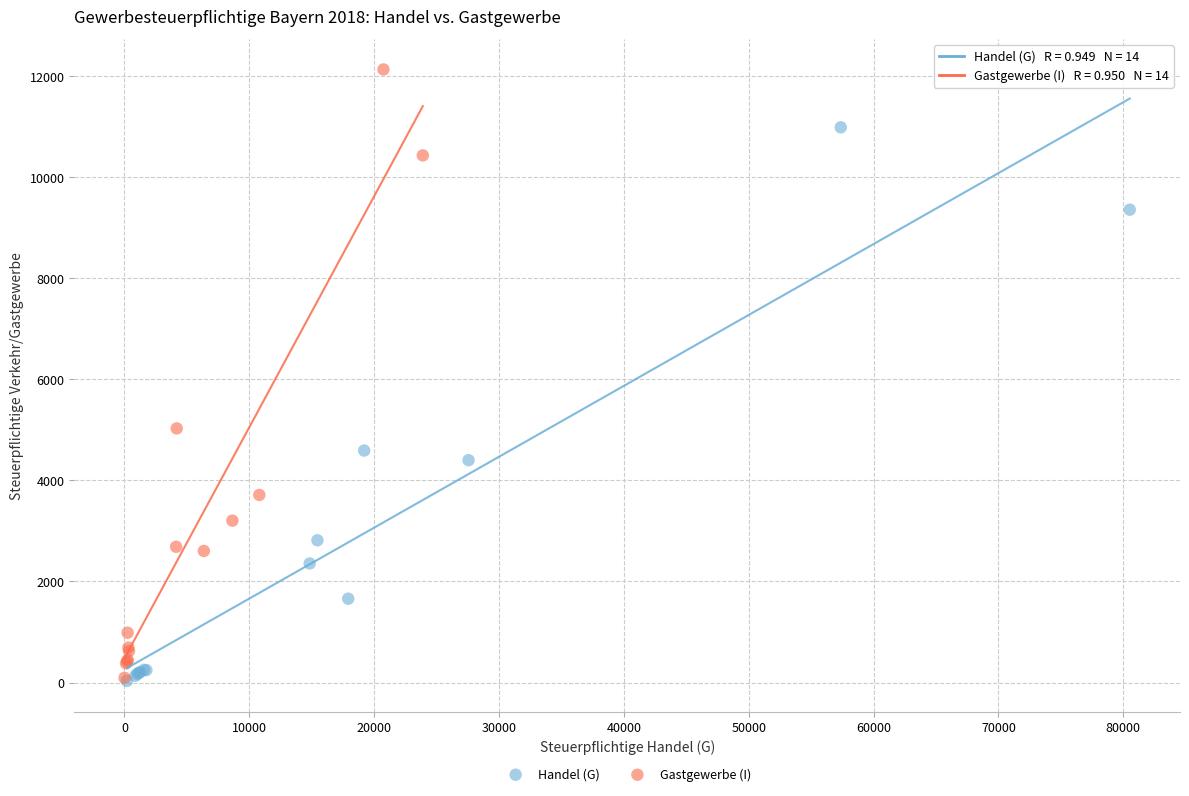

What are all the series names shown in the legend?

Handel (G), Gastgewerbe (I)